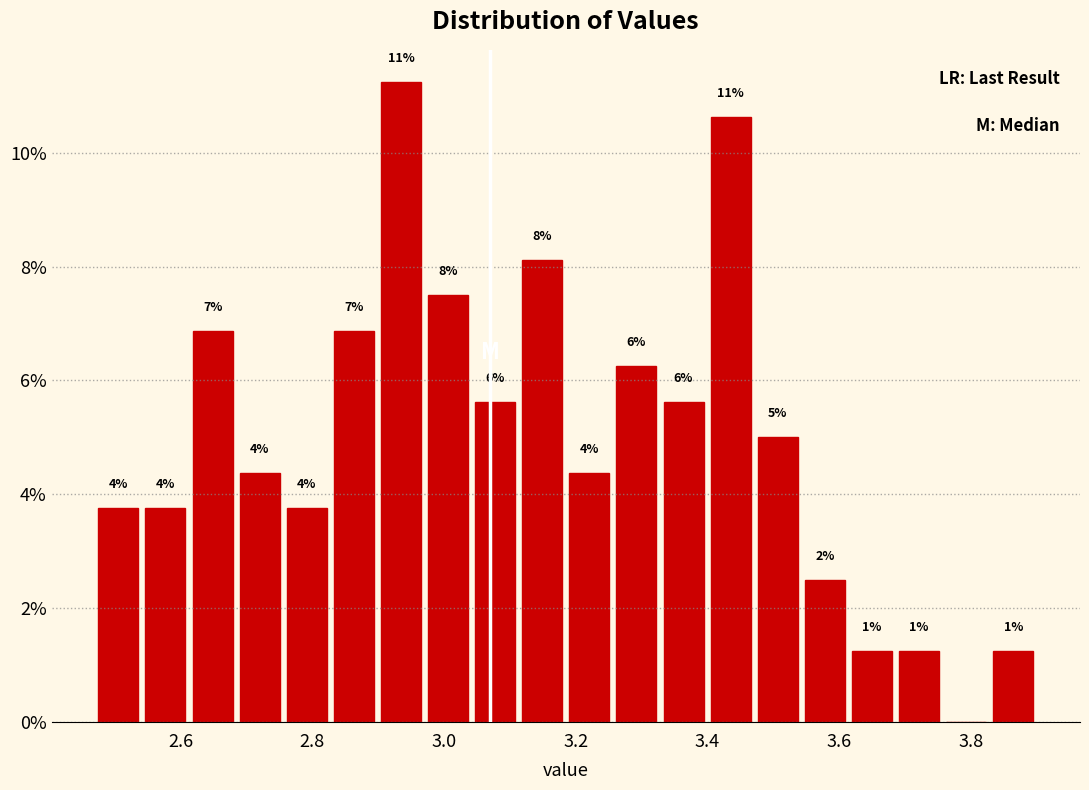

Around what value on the x-axis is the tallest bar? Give the approximate position of its centre, as read against the axis.

2.94